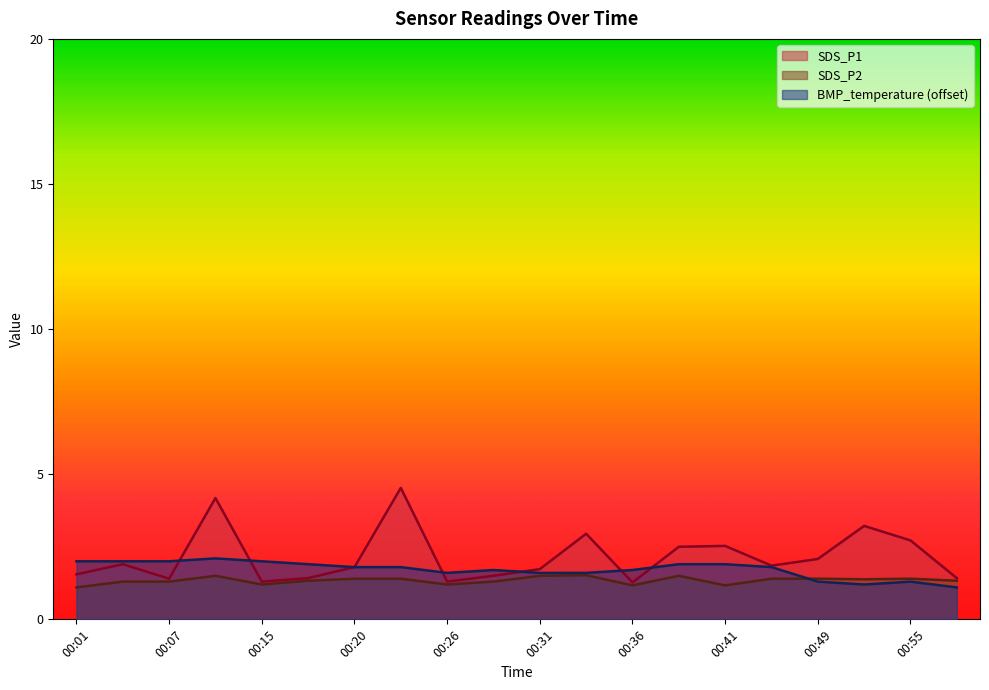

What is the average value of the SDS_P1 series?

2.2